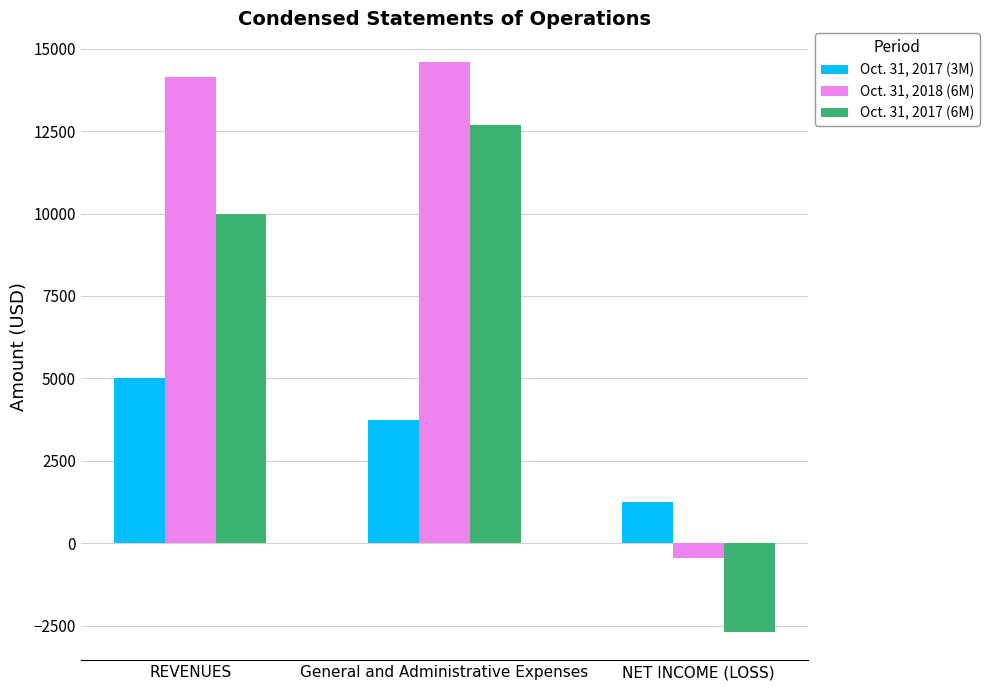

List the series in order of their overall mean, highest first.

Oct. 31, 2018 (6M), Oct. 31, 2017 (6M), Oct. 31, 2017 (3M)